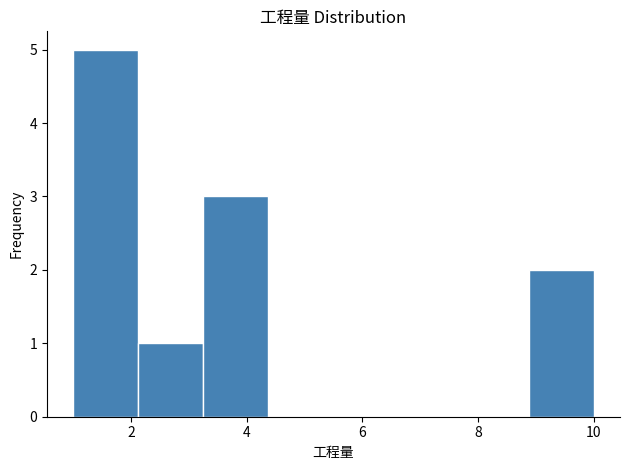

Reading left to right, transcribe this chart: for each bar, give the range it covers on the x-axis and its height. Neither the bar edges nor the heights are printed on the chart, so give them approximately, as read against the axes.

1.0 to 2.2: 5
2.2 to 3.2: 1
3.2 to 4.4: 3
4.4 to 5.6: 0
5.6 to 6.6: 0
6.6 to 7.8: 0
7.8 to 8.8: 0
8.8 to 10.0: 2